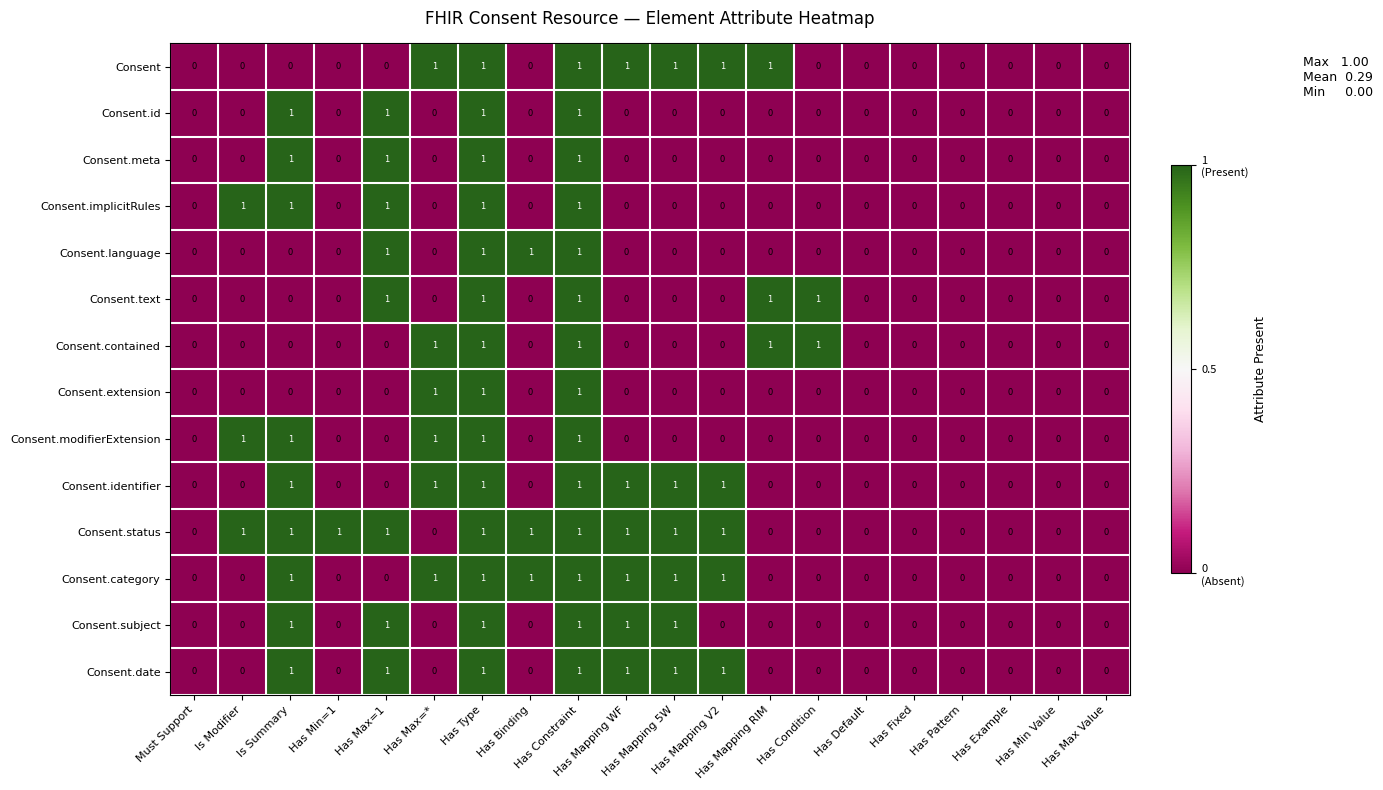

What is the sum of all Consent.text values?

5